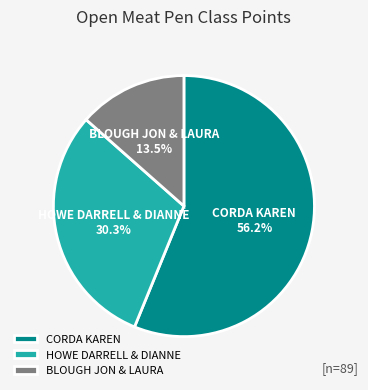

True or false: CORDA KAREN accounts for 56% of the total.

True